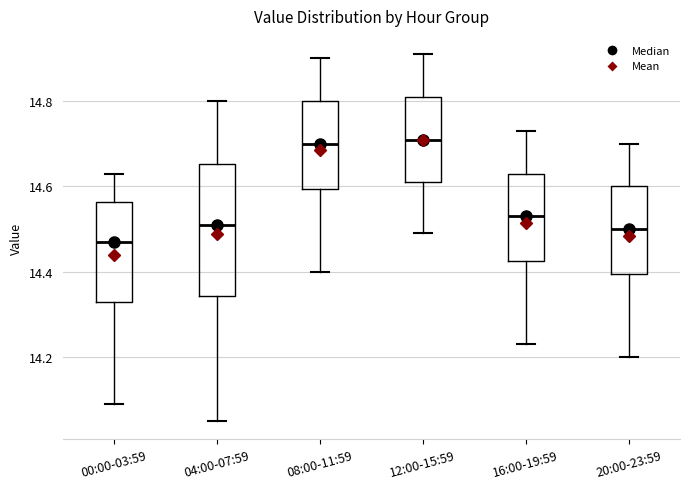

Reading left to right, transcribe this box plot: for each box, give where its median line is, the range the box spans, and where its two whiskers end, as read against the y-axis. The values are not printed on the chart, so give them approximately, as read against the axis.

00:00-03:59: median 14.48, box 14.34 to 14.56, whiskers 14.10 to 14.64
04:00-07:59: median 14.52, box 14.34 to 14.66, whiskers 14.06 to 14.80
08:00-11:59: median 14.70, box 14.60 to 14.80, whiskers 14.40 to 14.90
12:00-15:59: median 14.72, box 14.62 to 14.82, whiskers 14.50 to 14.92
16:00-19:59: median 14.54, box 14.42 to 14.64, whiskers 14.24 to 14.74
20:00-23:59: median 14.50, box 14.40 to 14.60, whiskers 14.20 to 14.70